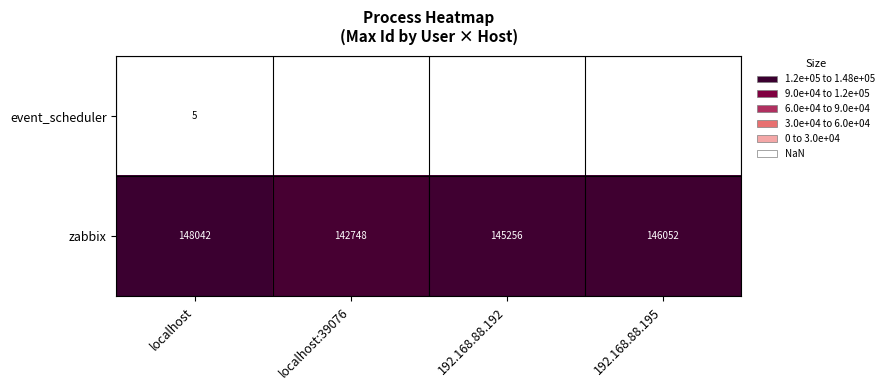

At which category is the sum across all series the highest?

localhost